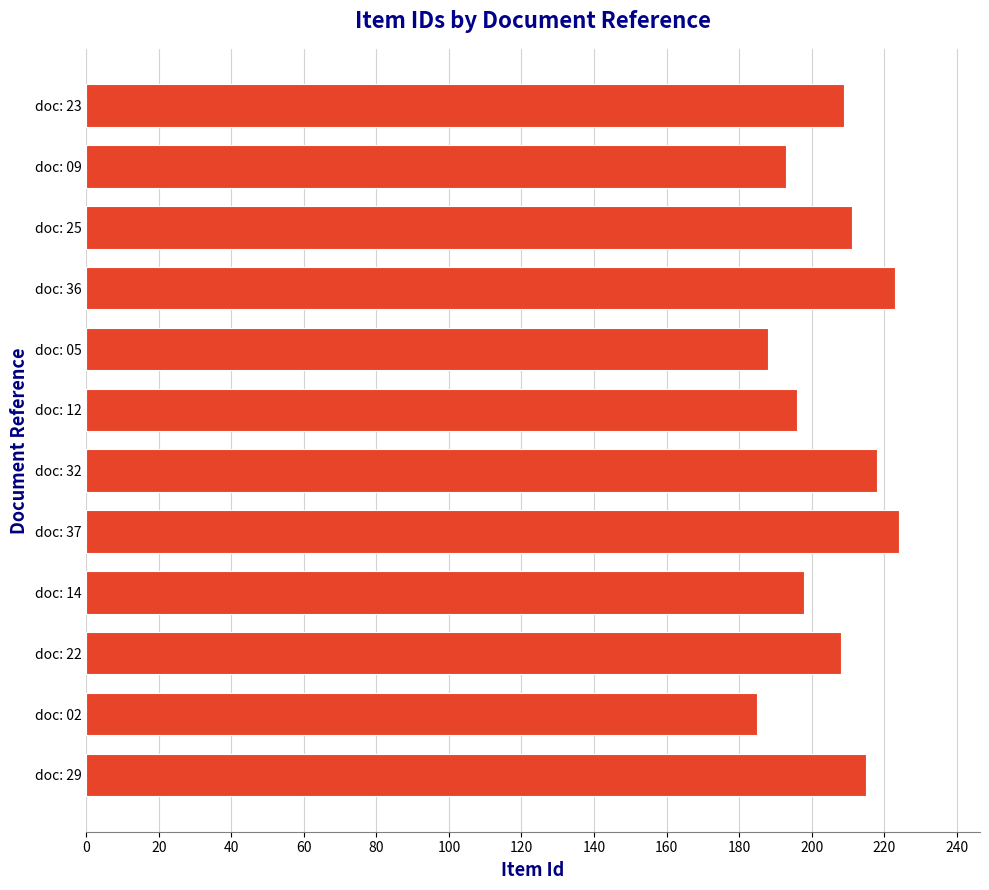

Approximately how many times larger is the value at doc: 23 compared to doc: 32?

1.0